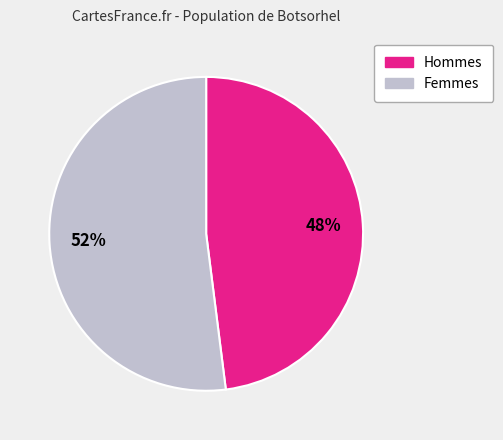

To the nearest percent, what is the difference between the largest and smallest slice percentages?

4%